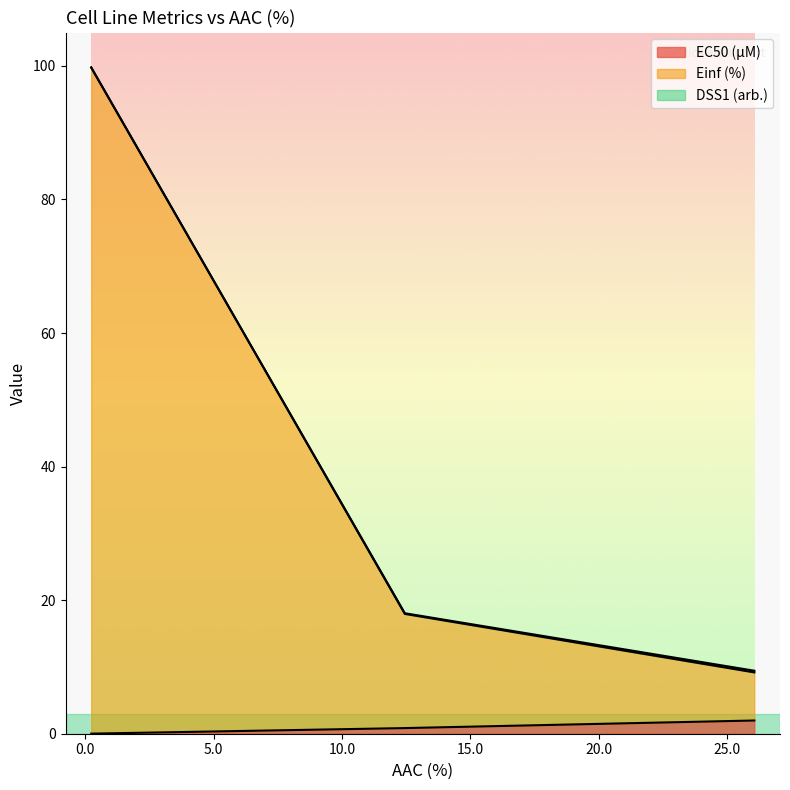

The EC50 (µM) series shows 3.5 at 26.067. True or false?

False